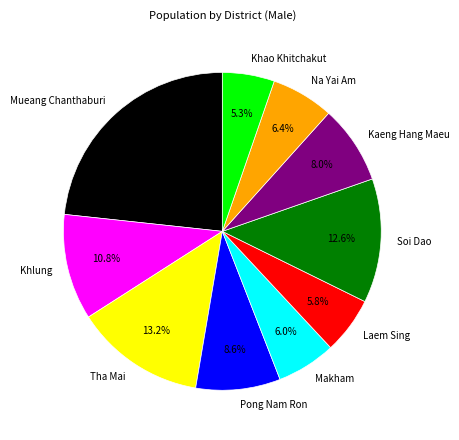

Is it true that Khao Khitchakut is 1% of the pie?

False